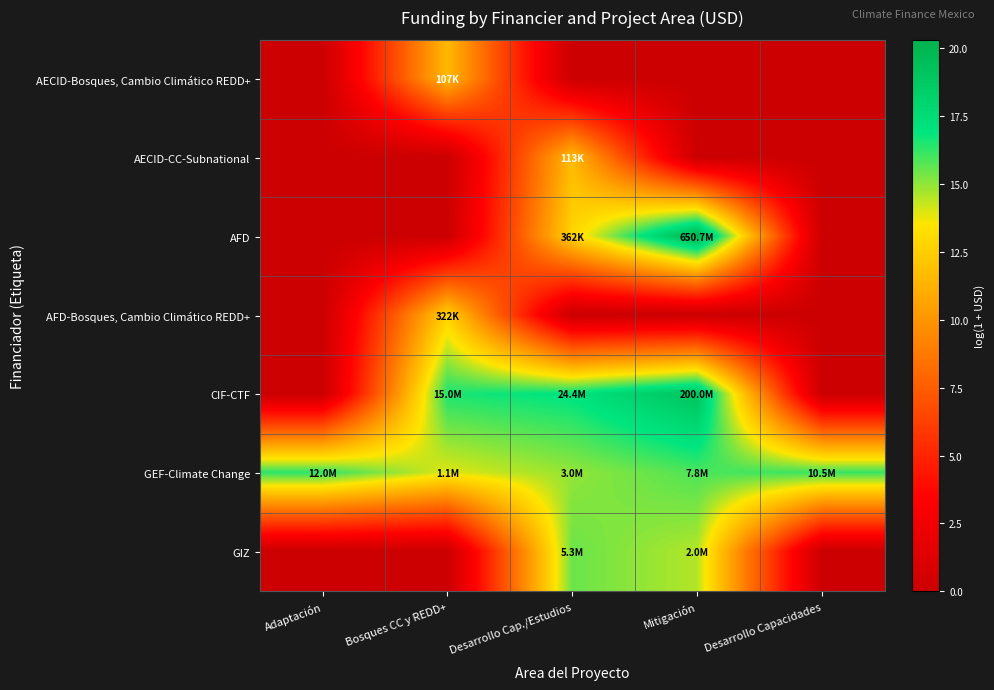

Which category has the lowest value across all series?

Adaptación